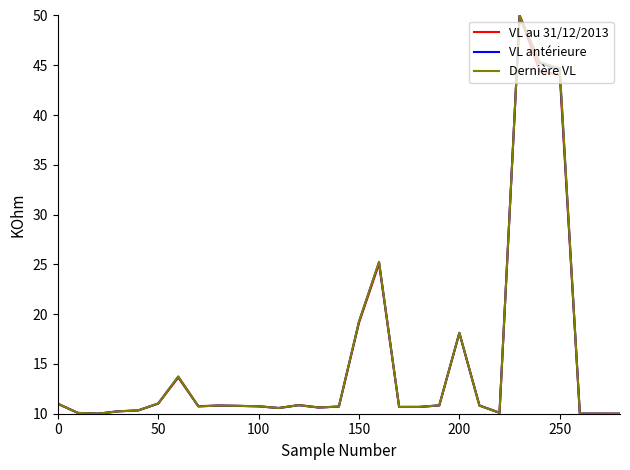

What is the average value of the Dernière VL series?

15.5